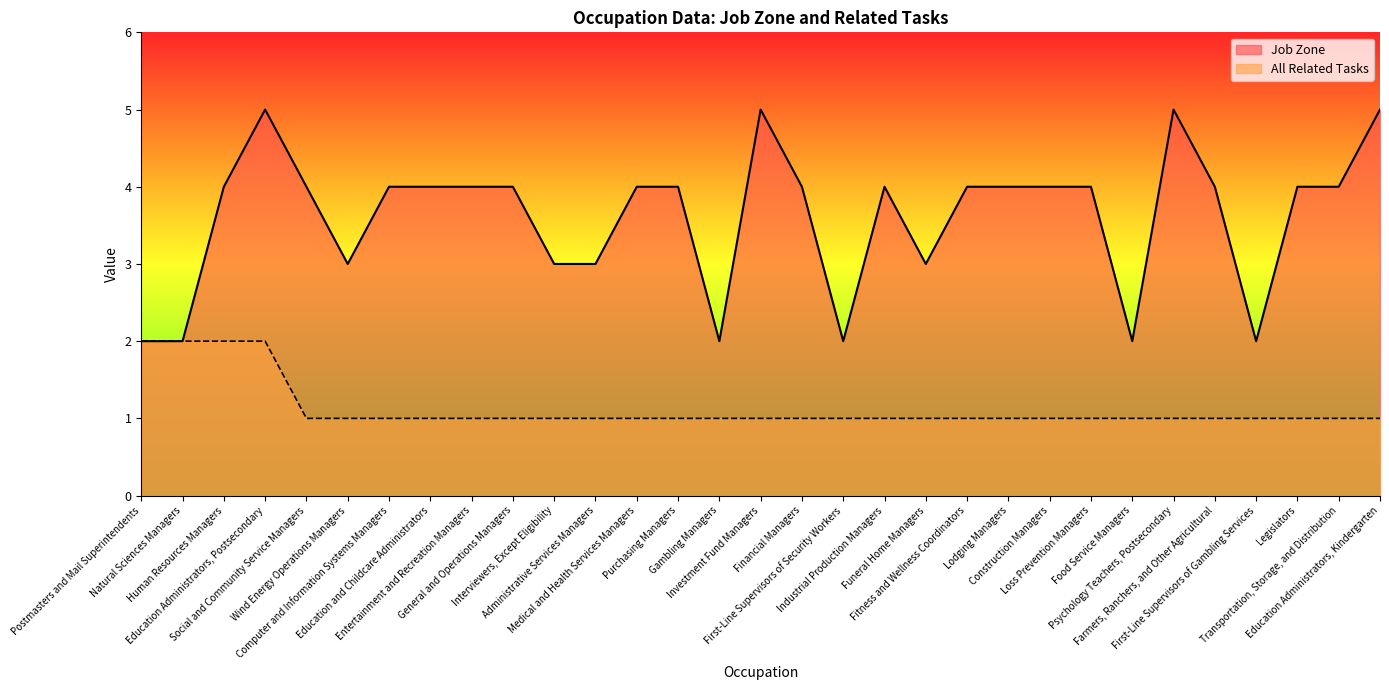

Which series has the largest range (max minus min)?

Job Zone